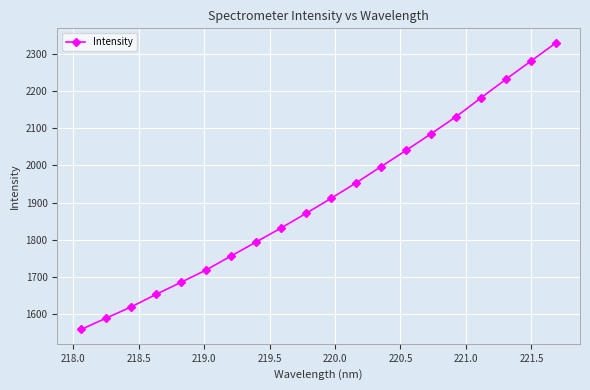

True or false: the data has more than 2 interior local peaks.

False